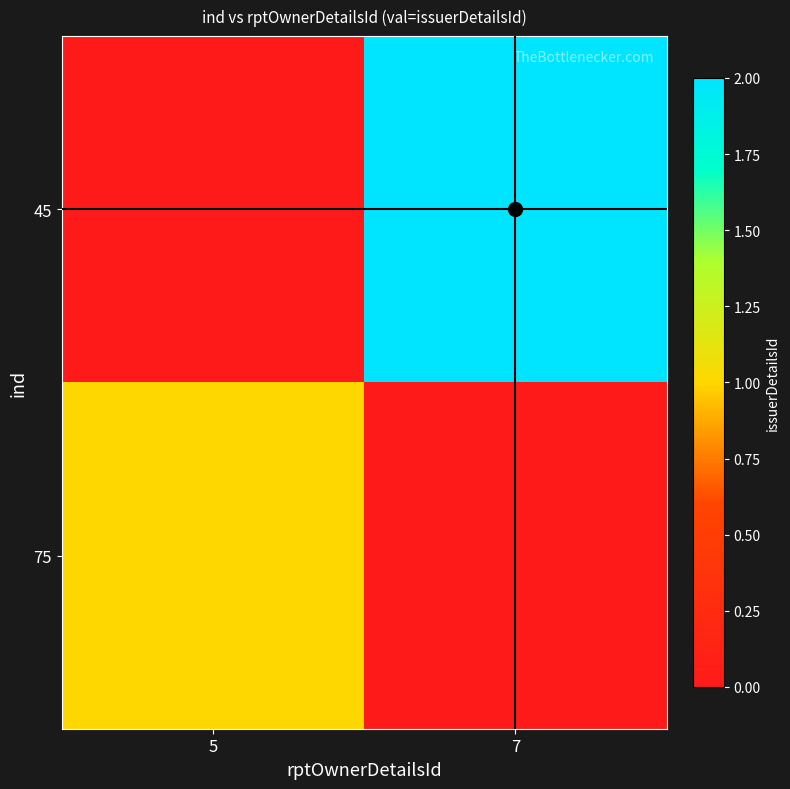

Which series has the largest range (max minus min)?

45